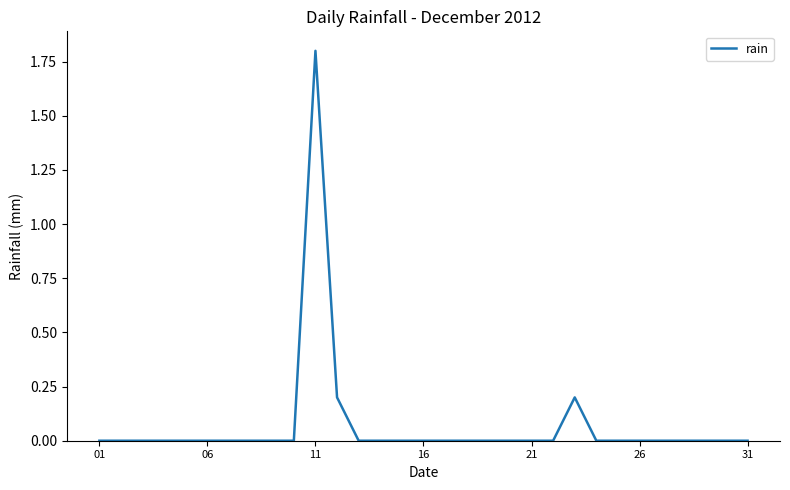

What is the maximum value shown in the chart?

1.8